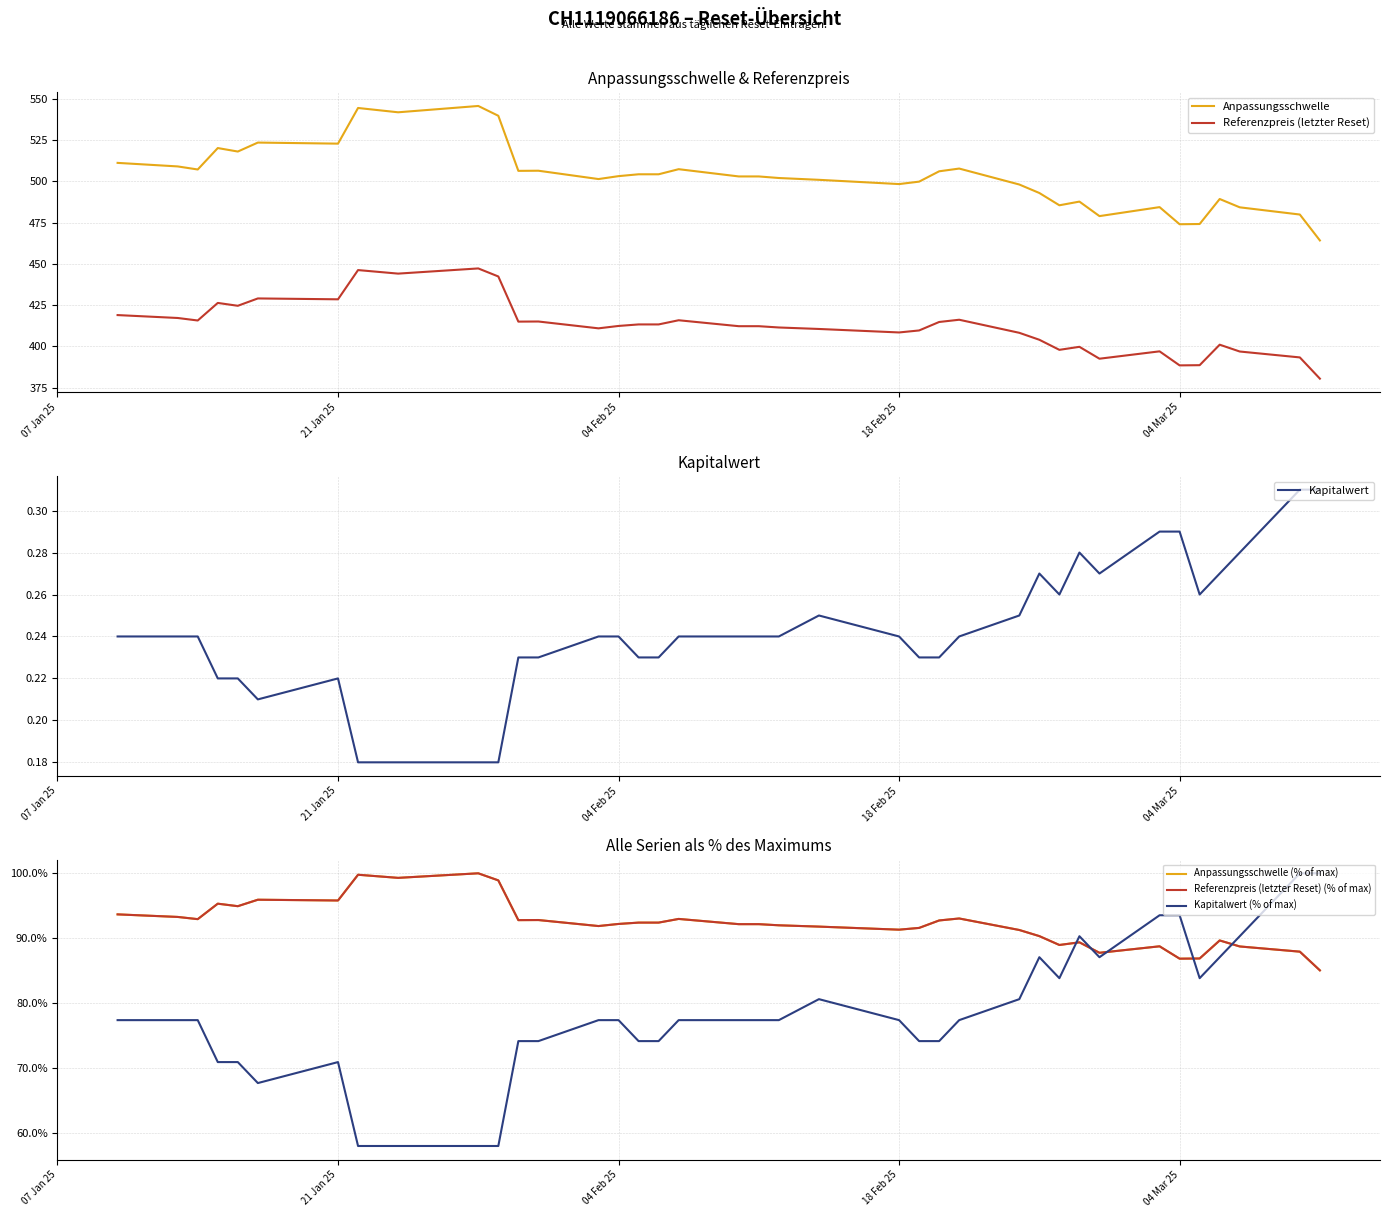

At which label does Anpassungsschwelle (% of max) first exceed 92?

07 Jan 25